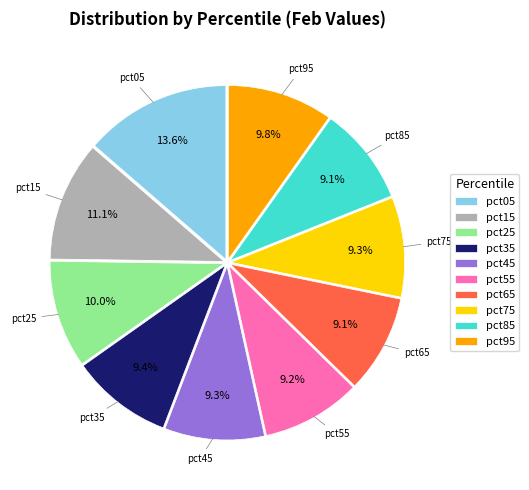

To the nearest percent, what percentage of the pie is pct15?

11%